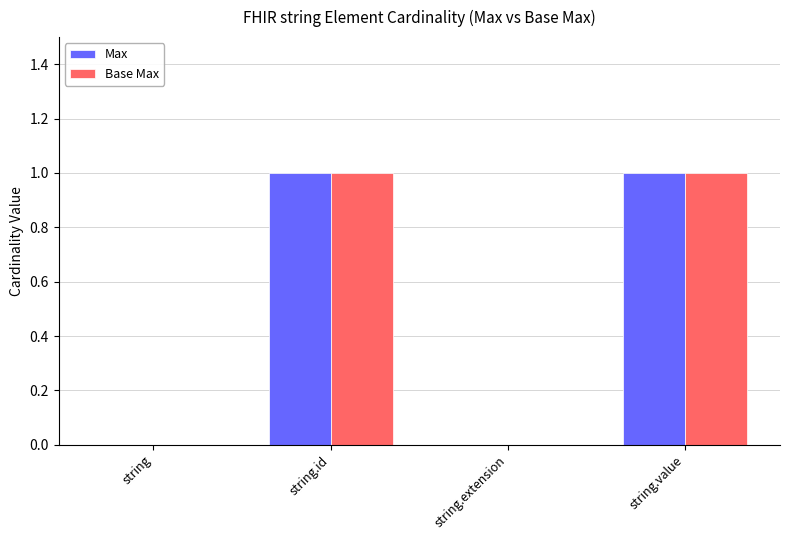

Is it true that Base Max equals 1 at string.value?

True